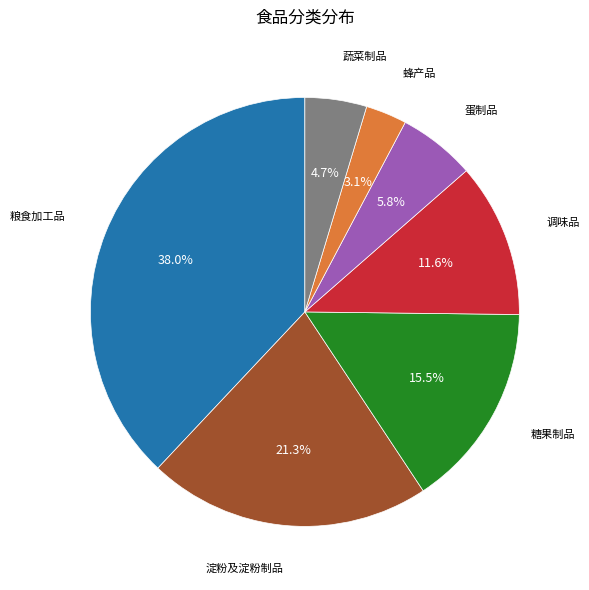

To the nearest percent, what is the difference between the largest and smallest slice percentages?

35%